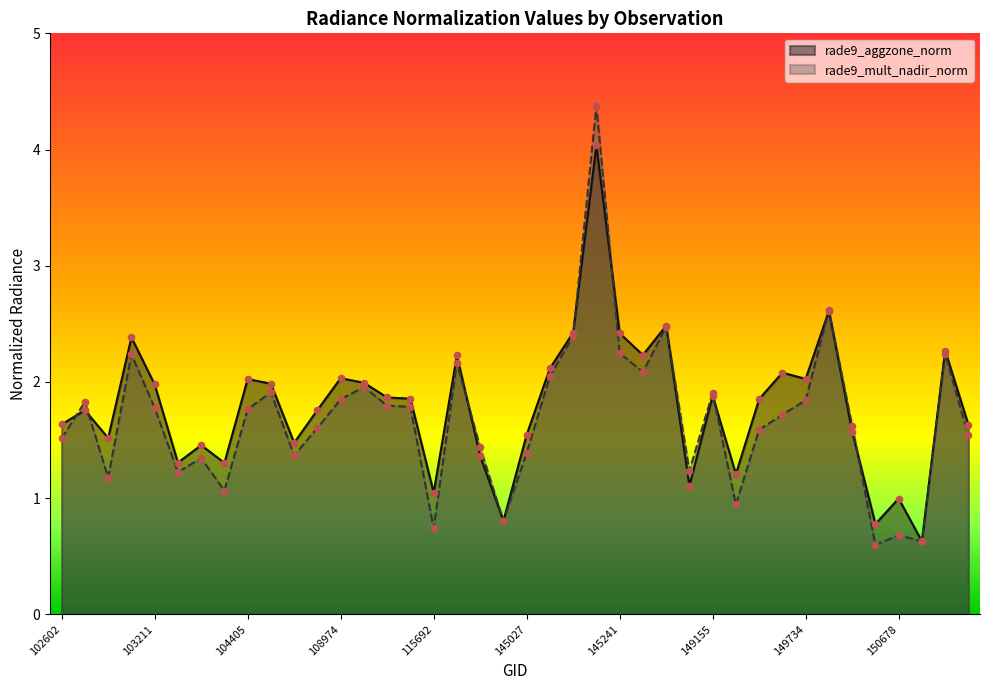

Is the value of rade9_aggzone_norm at 150294 greater than the value of rade9_mult_nadir_norm at 107560?

No